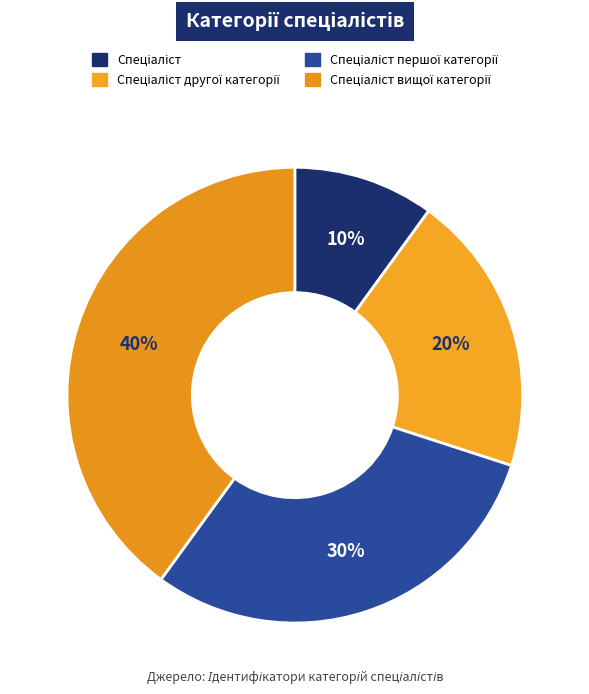

To the nearest percent, what is the difference between the largest and smallest slice percentages?

30%